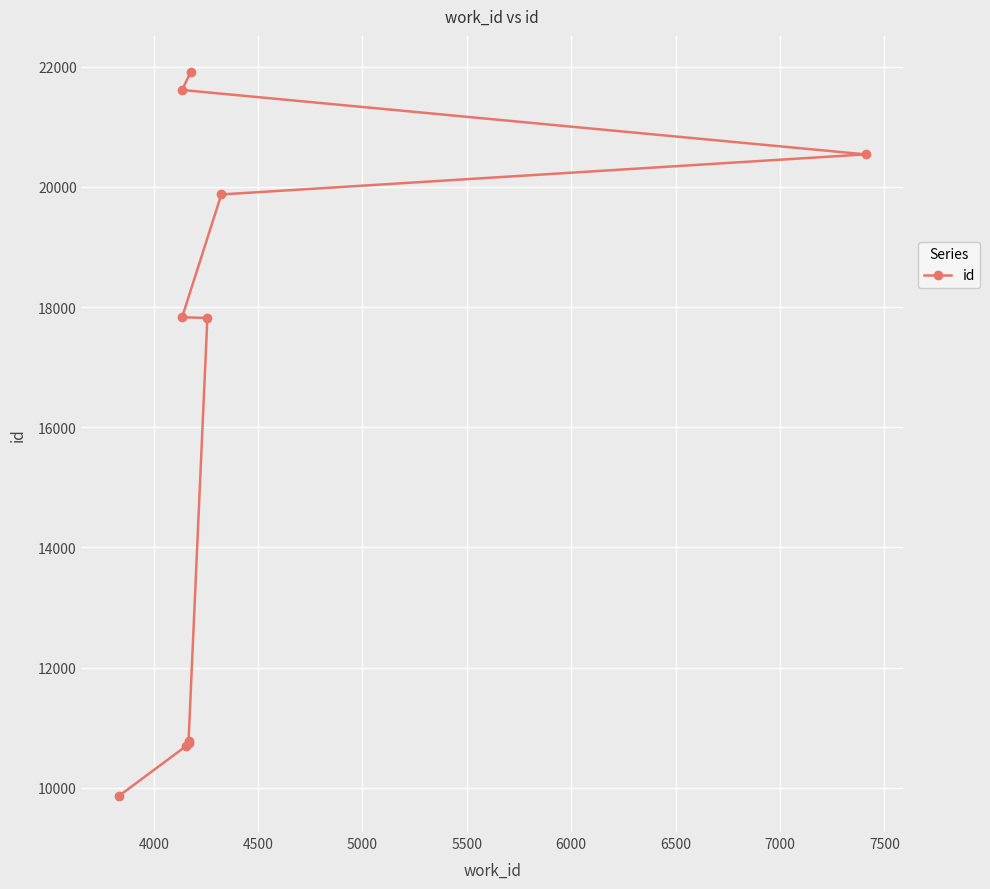

Reading left to right, what are all the values shown in this chart?

9865	10688	10751	10782	17819	17831	19875	20542	21614	21912